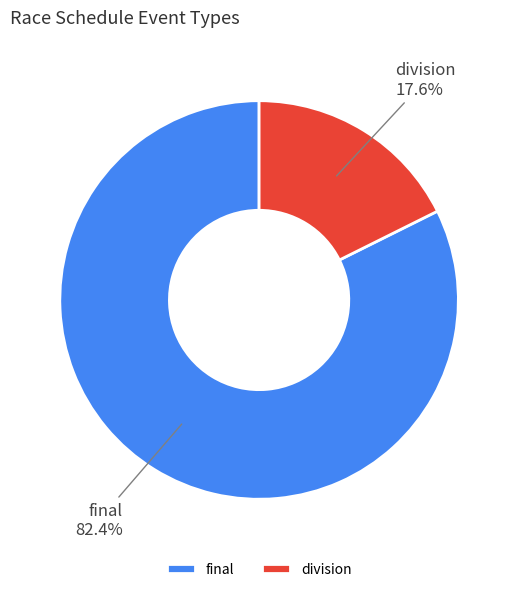

How many segments does this pie chart have?

2